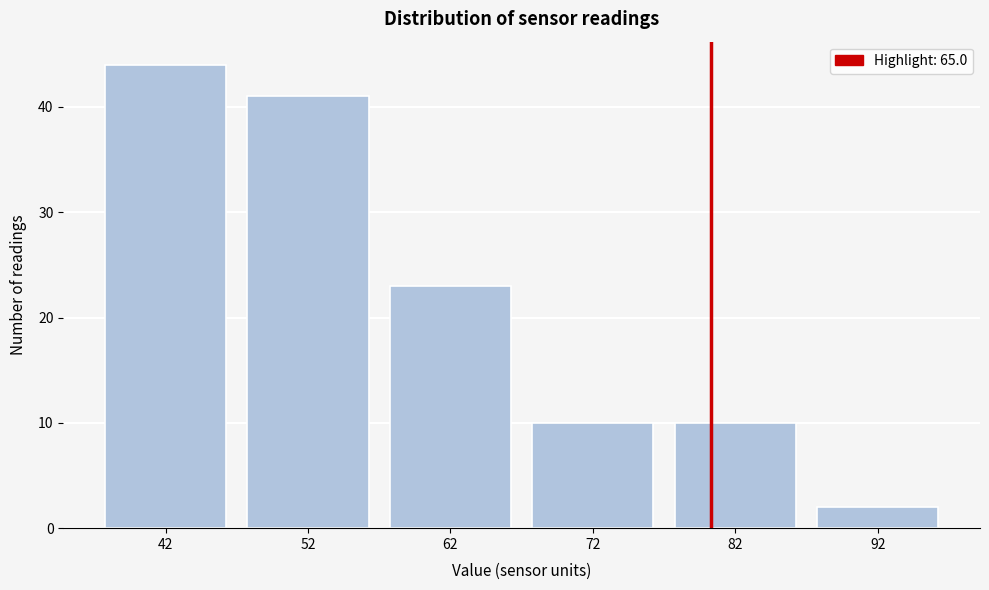

Reading left to right, transcribe all the data shown in this chart.

42=44	52=41	62=23	72=10	82=10	92=2